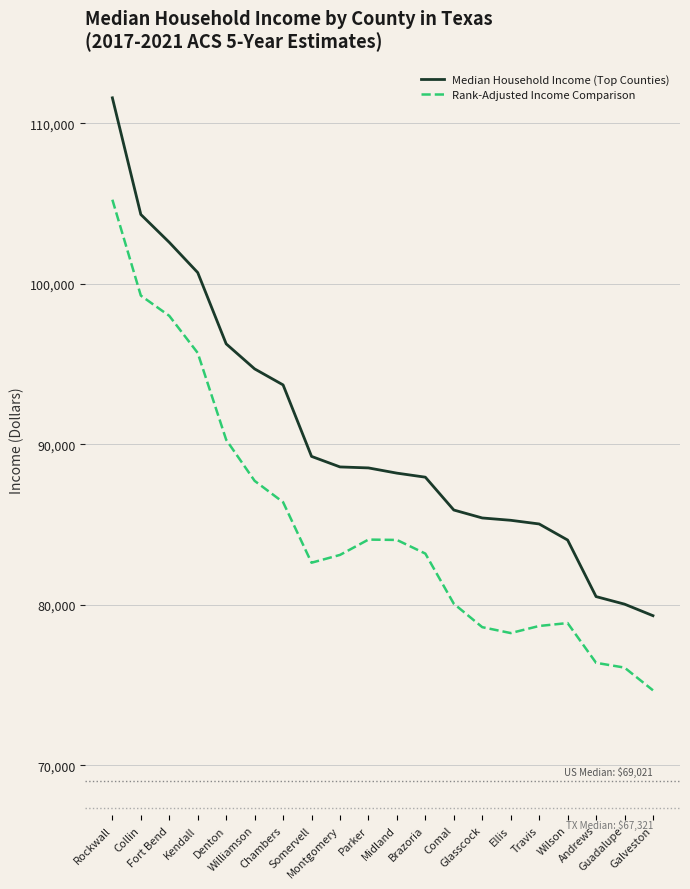

Which series has the widest spread of values?

Median Household Income (Top Counties)